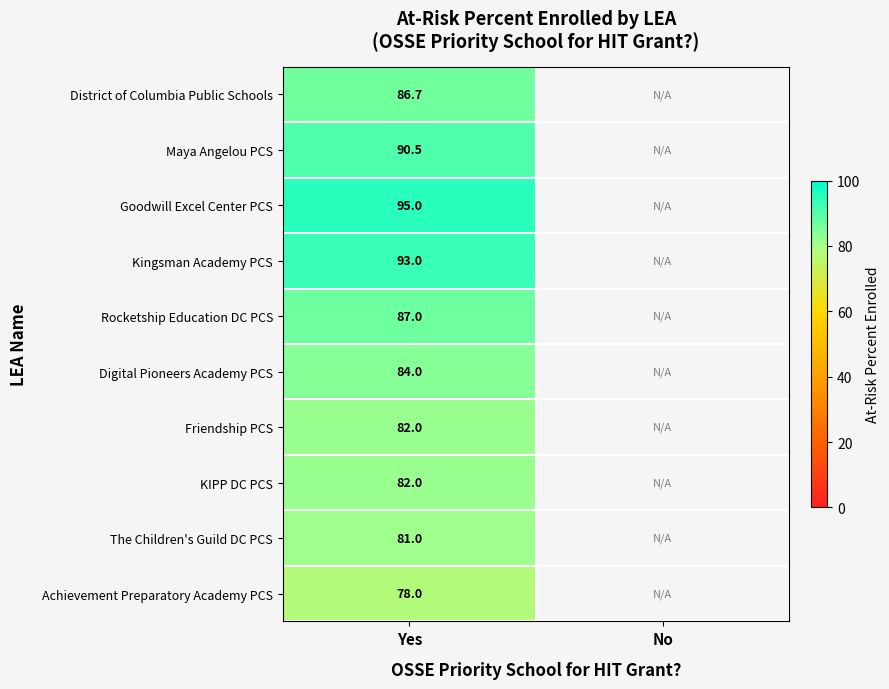

The Achievement Preparatory Academy PCS series shows 78.0 at Yes. True or false?

True